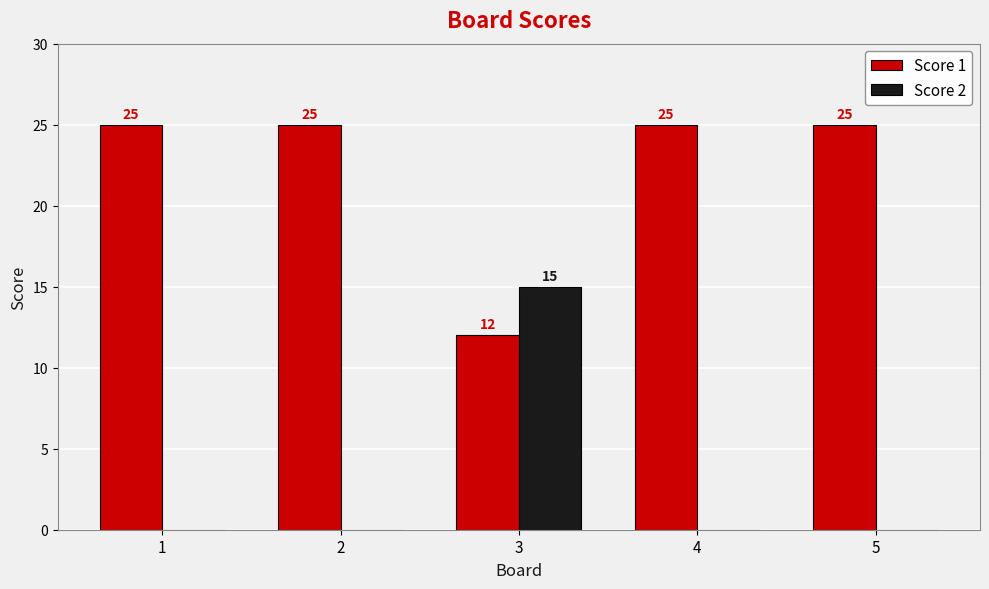

Which series has the largest range (max minus min)?

Score 2